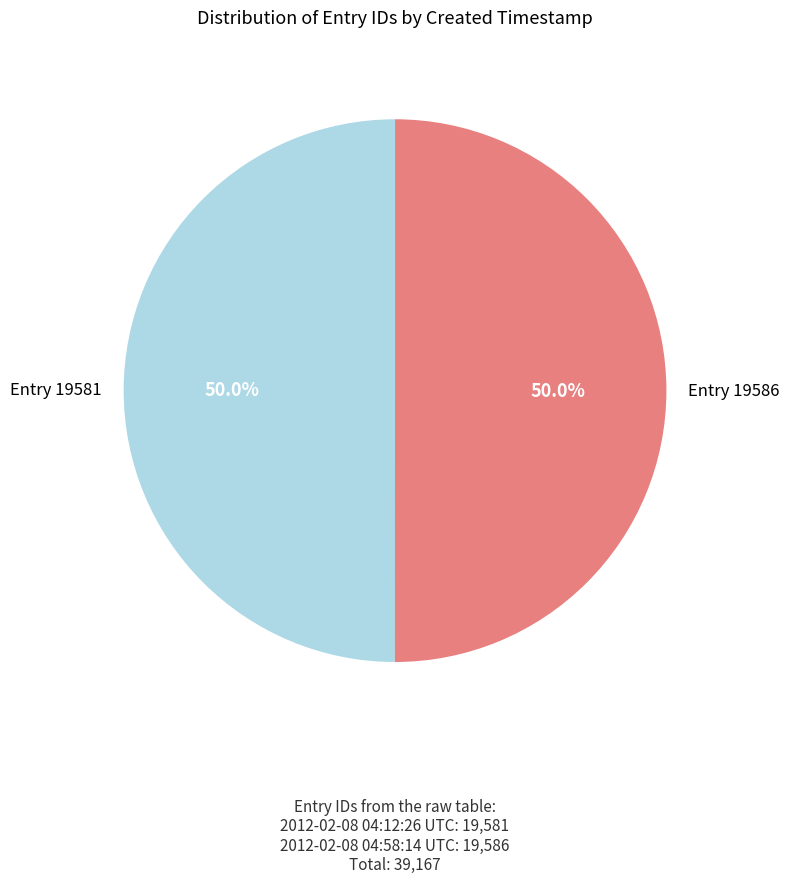

Rank the categories by value from lowest to highest.

2012-02-08 04:12:26 UTC, 2012-02-08 04:58:14 UTC